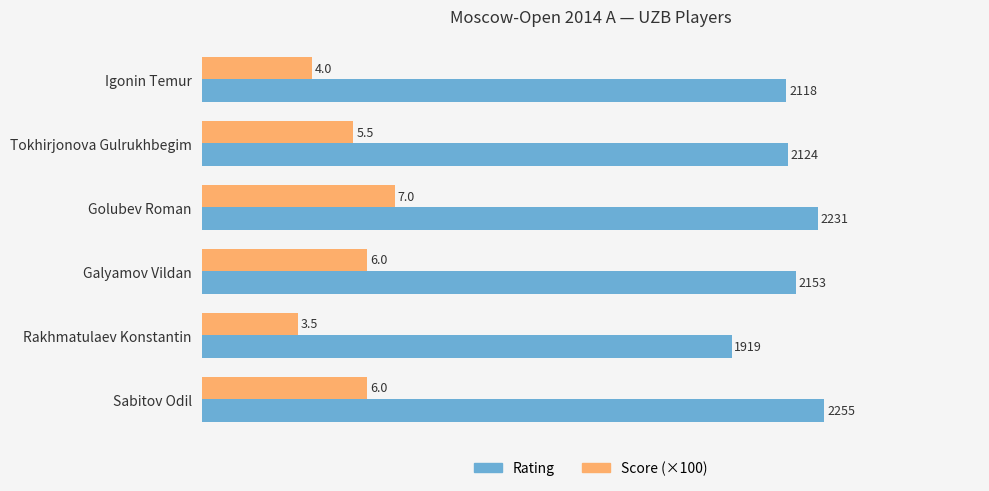

How many Score (×100) values are between 400 and 600?

4